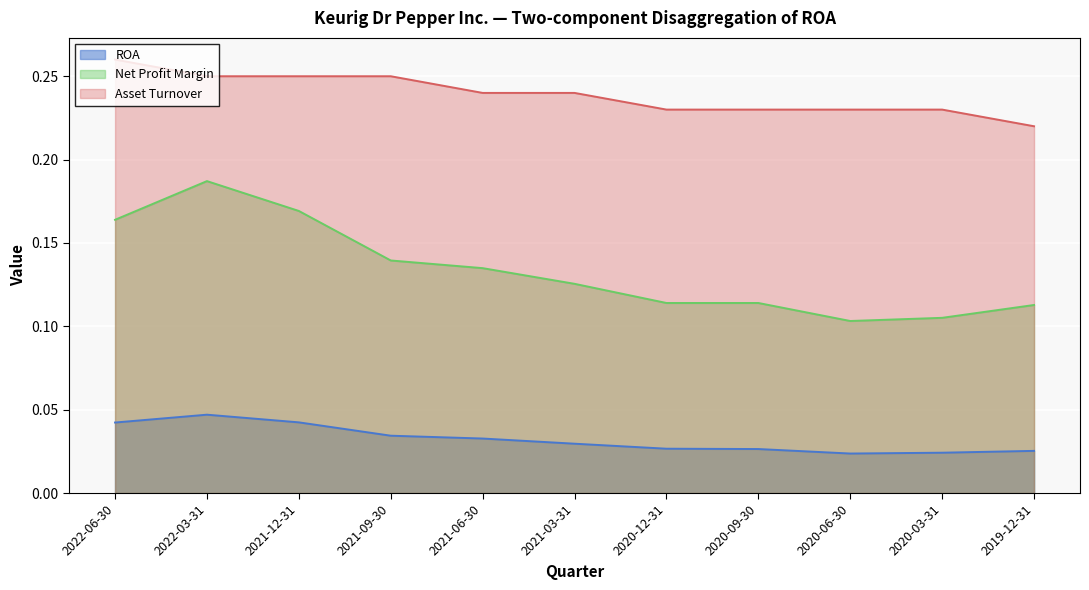

Where is the first local minimum for ROA?

2020-06-30